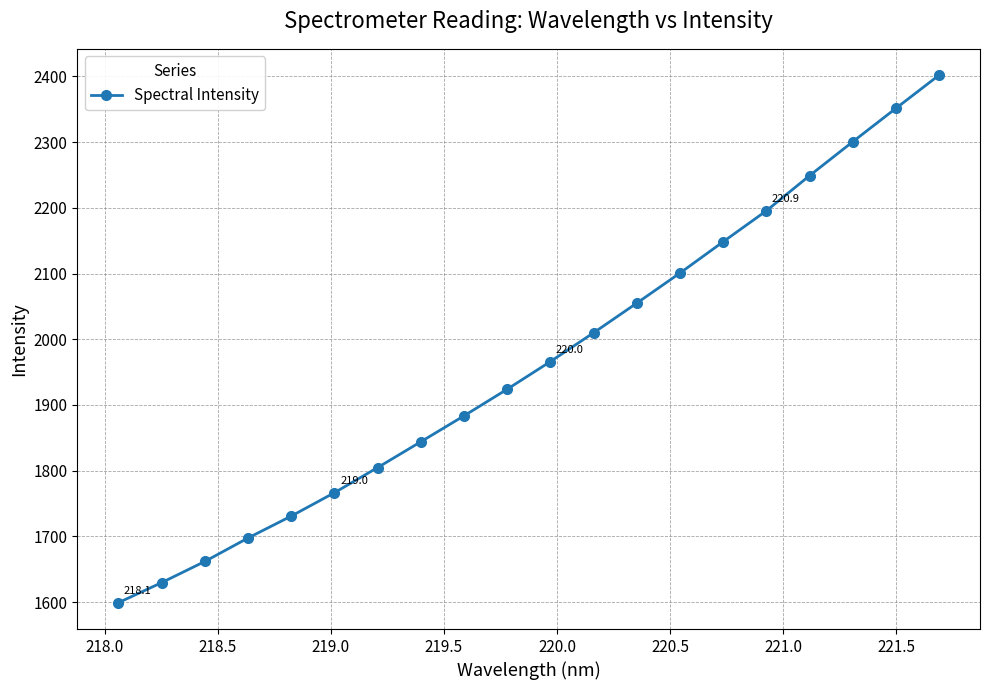

What is the minimum value shown in the chart?

1599.2